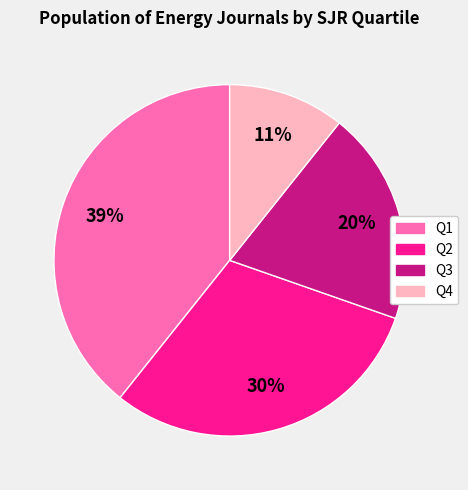

Which has a higher value, Q1 or Q4?

Q1